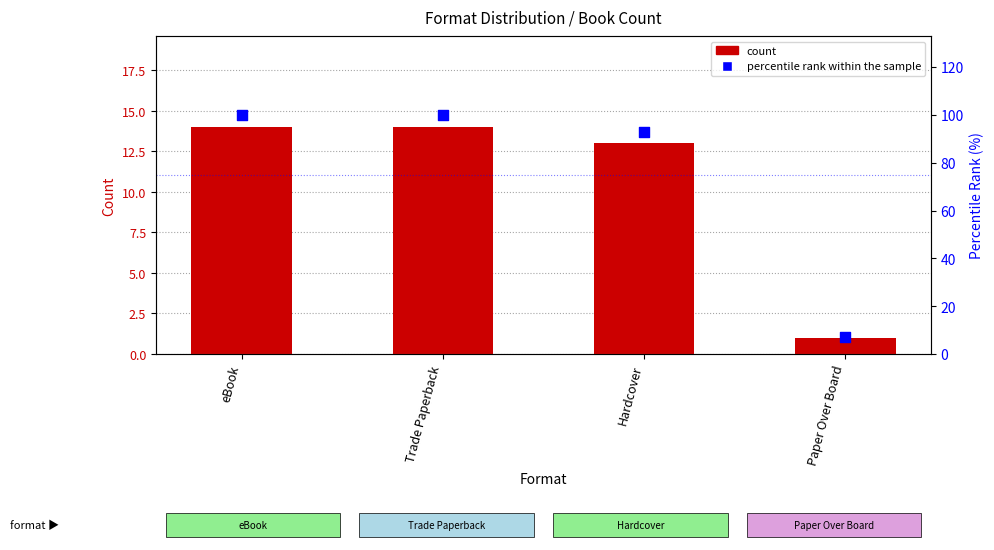

Which series contains the highest Y value?

percentile rank within the sample